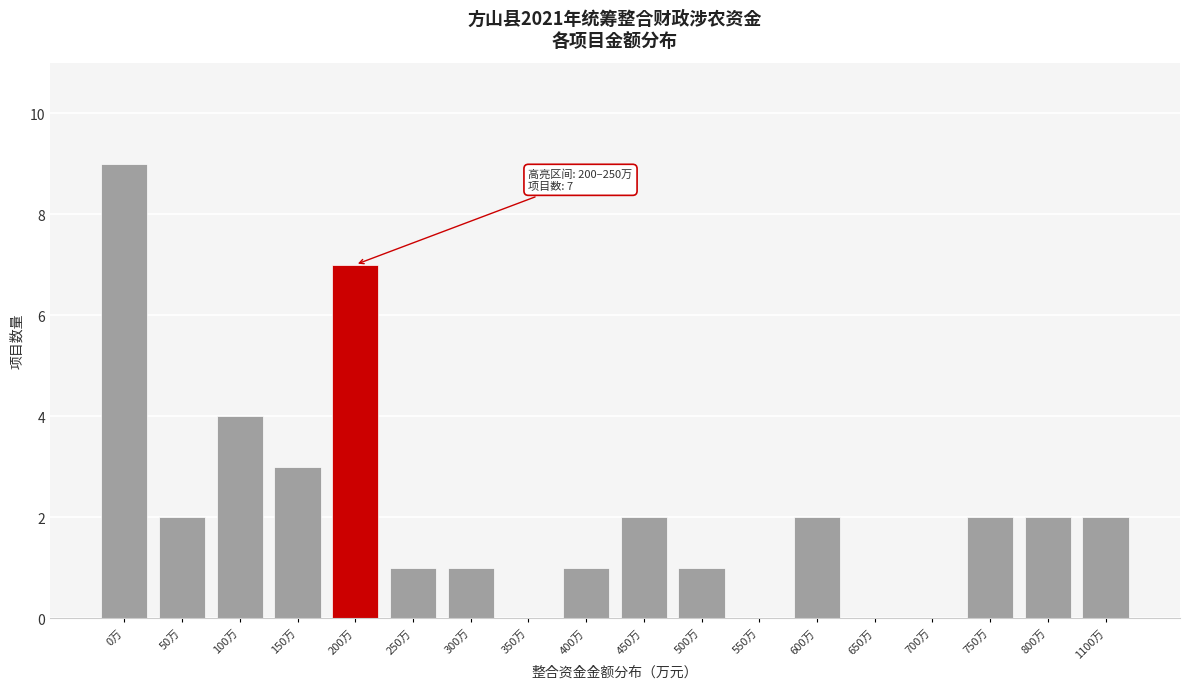

Reading left to right, transcribe all the data shown in this chart.

0万=9	50万=2	100万=4	150万=3	200万=7	250万=1	300万=1	350万=0	400万=1	450万=2	500万=1	550万=0	600万=2	650万=0	700万=0	750万=2	800万=2	1100万=2